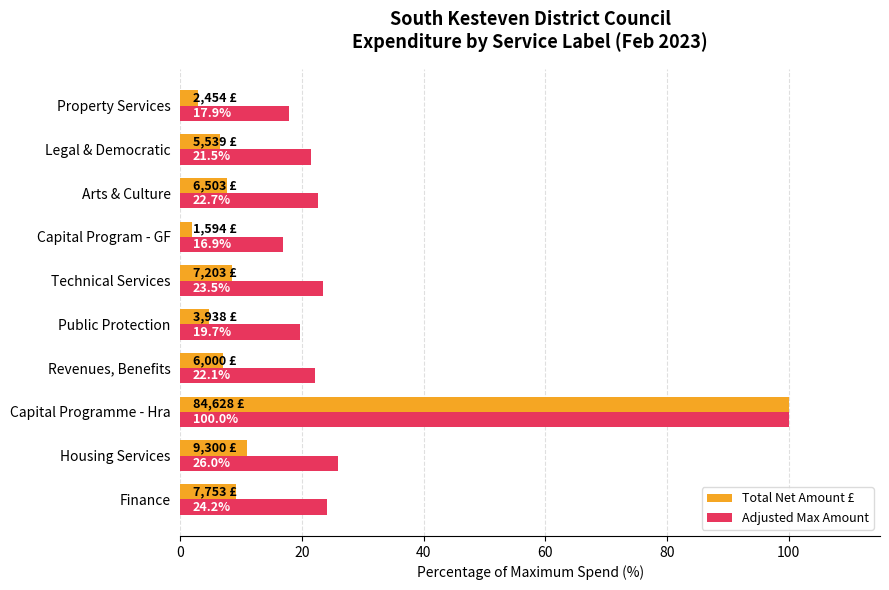

At which label does Adjusted Max Amount reach its peak?

Capital Programme - Hra